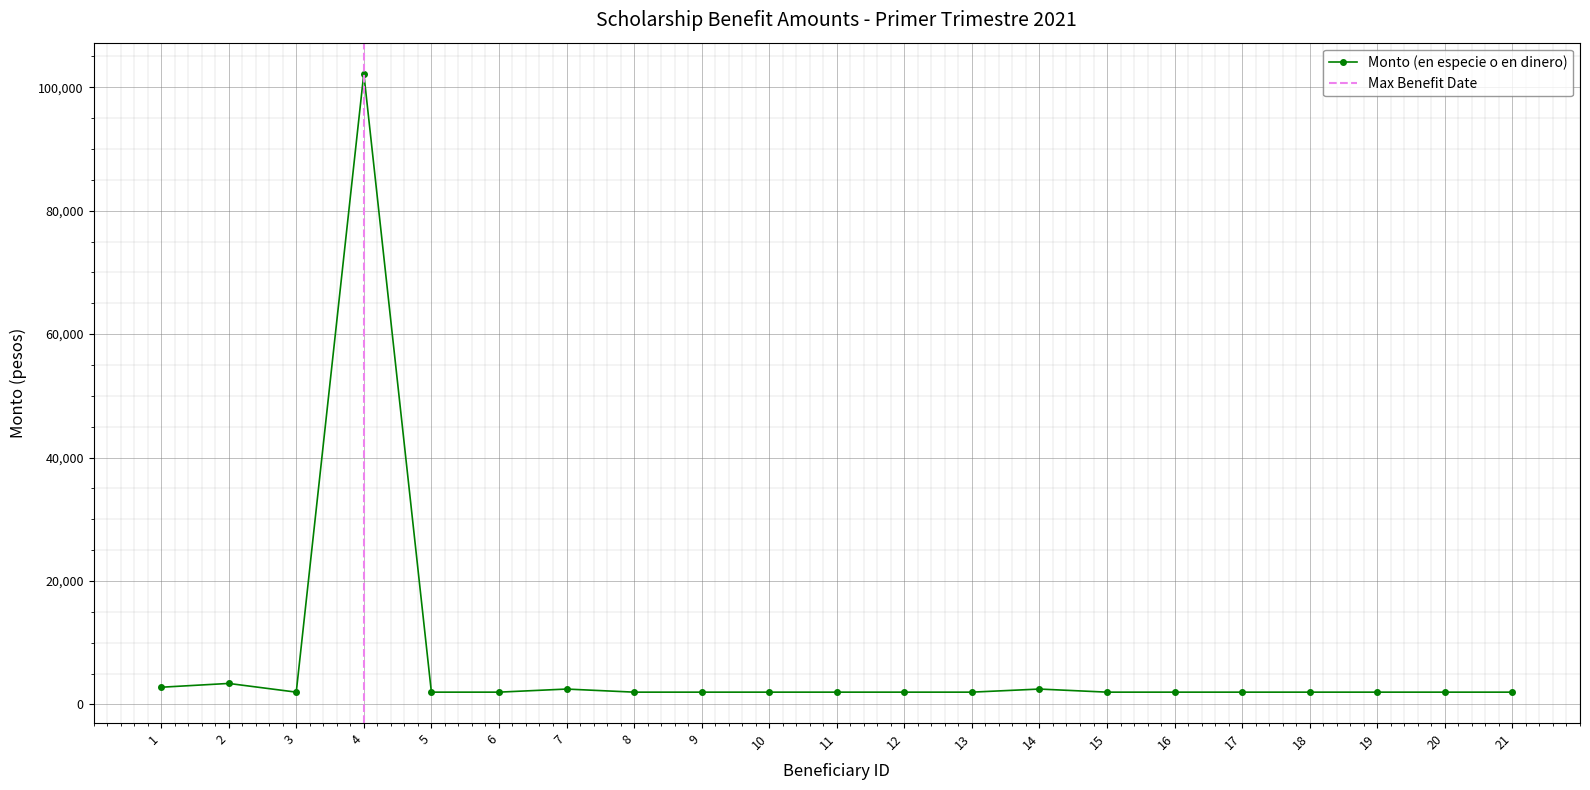

List the labels in order of value, smallest first.

3, 5, 6, 8, 9, 10, 11, 12, 13, 15, 16, 17, 18, 19, 20, 21, 7, 14, 1, 2, 4